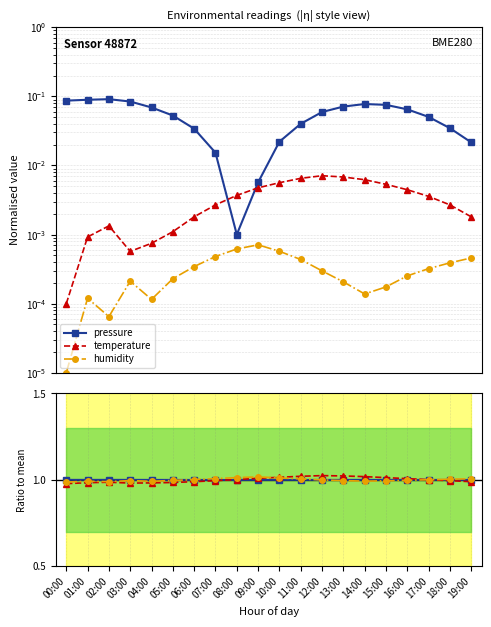

True or false: humidity and pressure / mean cross at least once.

False